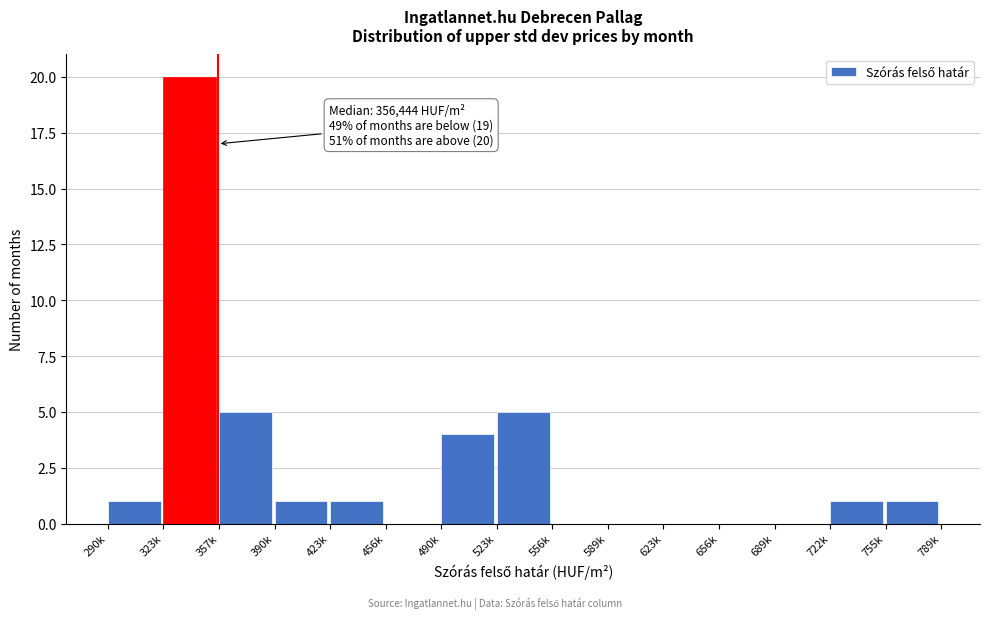

Reading right to left, list all the values displayed in this chart.

755k=1	722k=1	689k=0	656k=0	623k=0	589k=0	556k=0	523k=5	490k=4	456k=0	423k=1	390k=1	357k=5	323k=20	290k=1